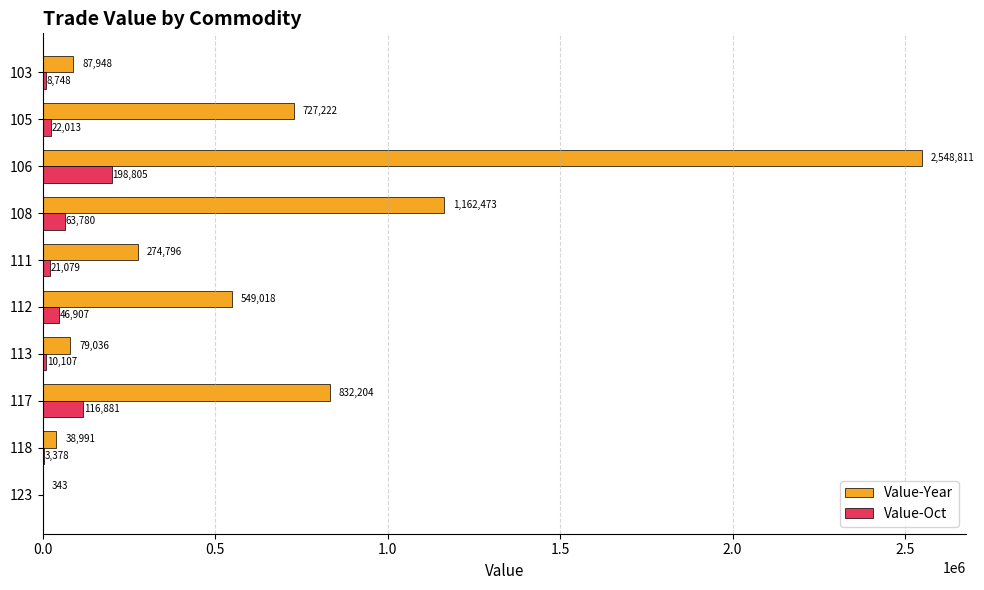

The value of Value-Oct at 108 is 63780. True or false?

True